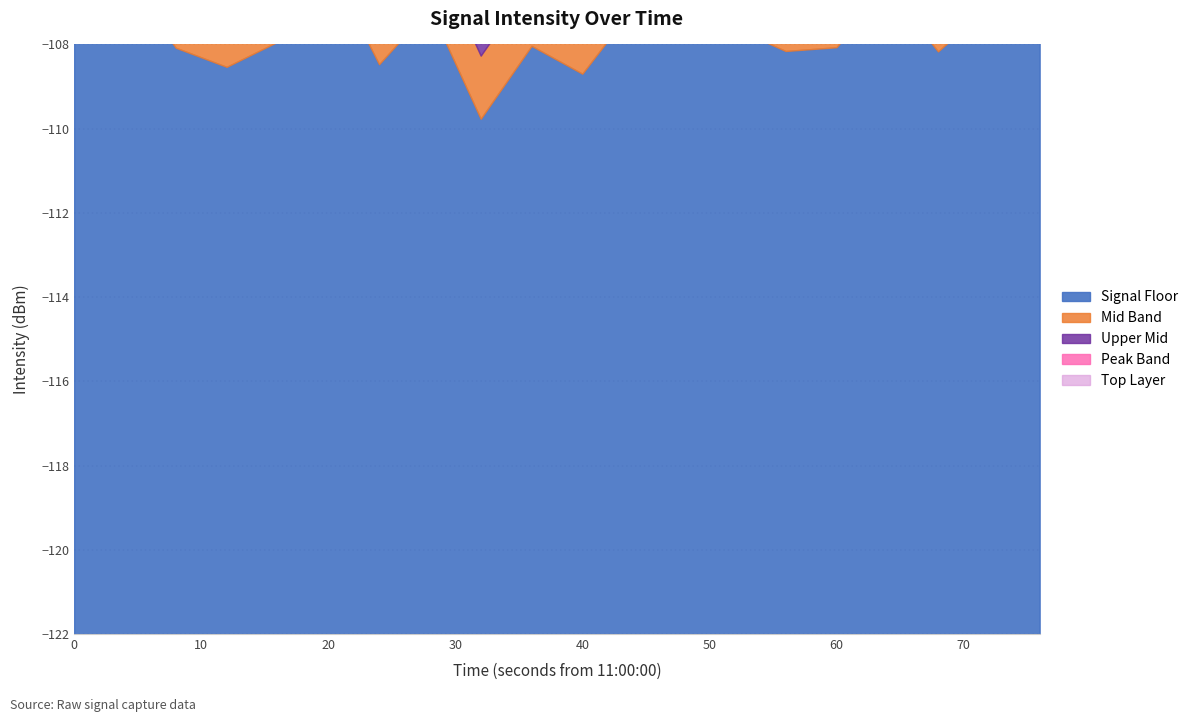

What is the change in value from 1 to 5?

-1.5